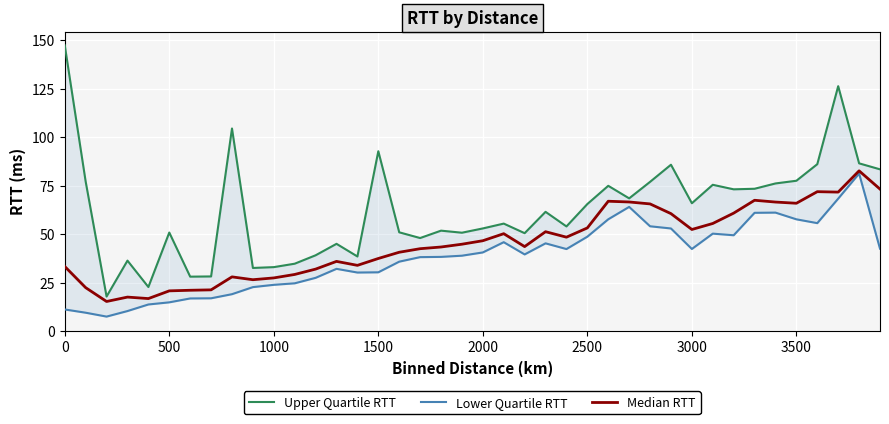

What is the maximum value shown in the chart?

147.5